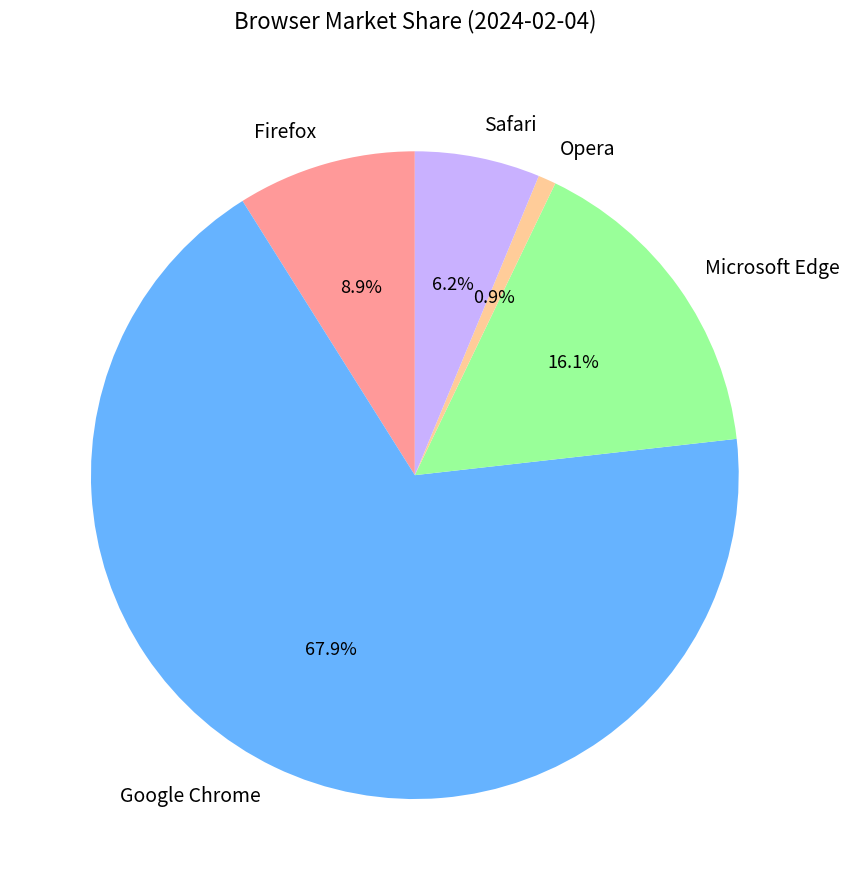

Which category has the biggest portion of the pie?

Google Chrome